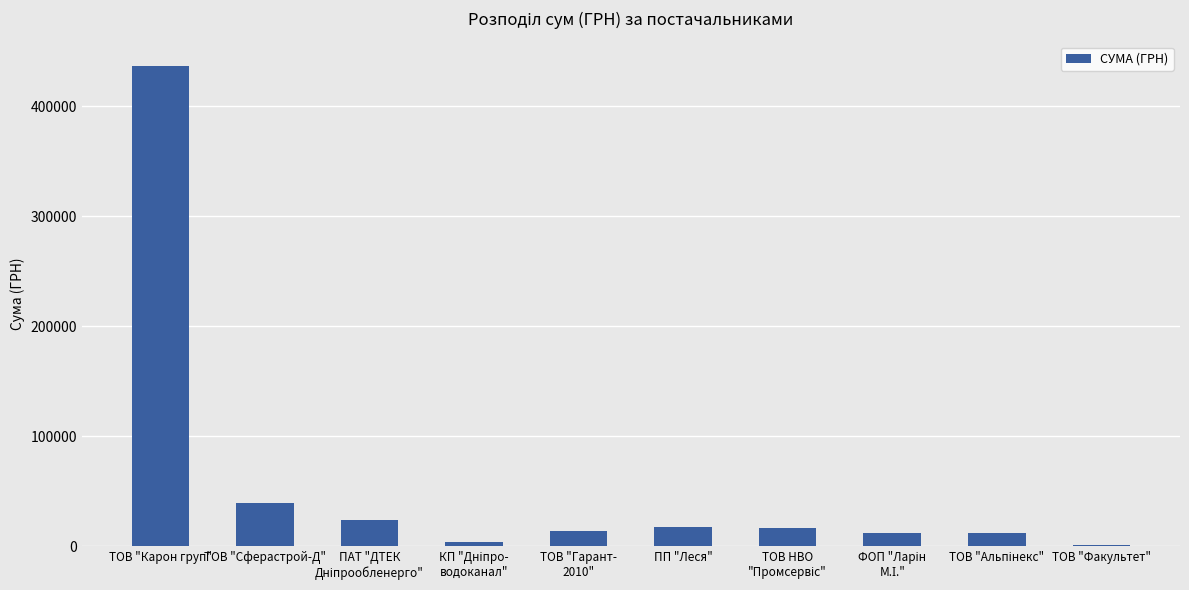

Does the chart contain stacked bars?

No